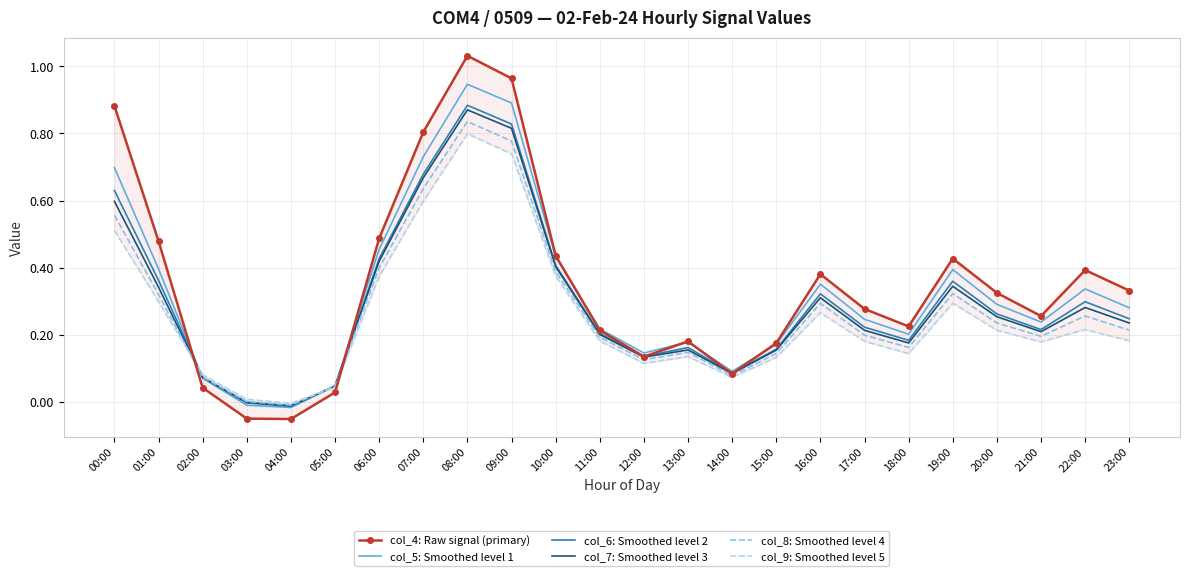

Rank the series by their maximum value, from lowest to highest.

col_9: Smoothed level 5, col_8: Smoothed level 4, col_7: Smoothed level 3, col_6: Smoothed level 2, col_5: Smoothed level 1, col_4: Raw signal (primary)